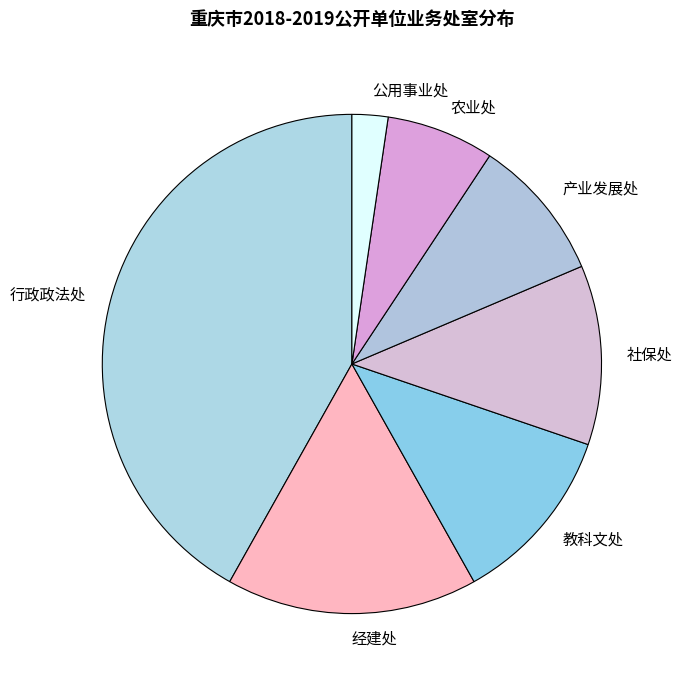

Count the number of slices in the pie.

7